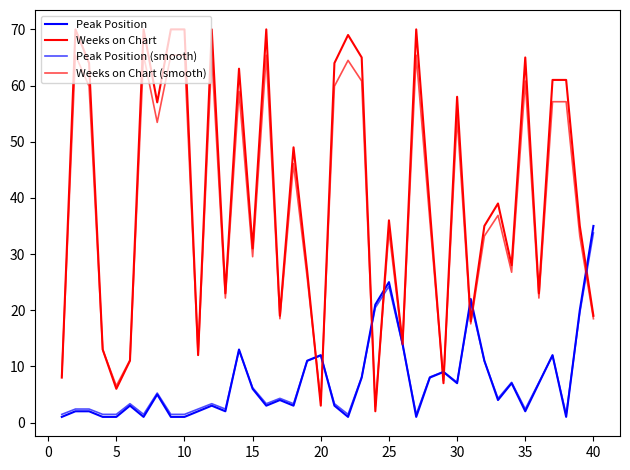

What is the difference between the second highest and second lowest values in the Weeks on Chart series?

67.0